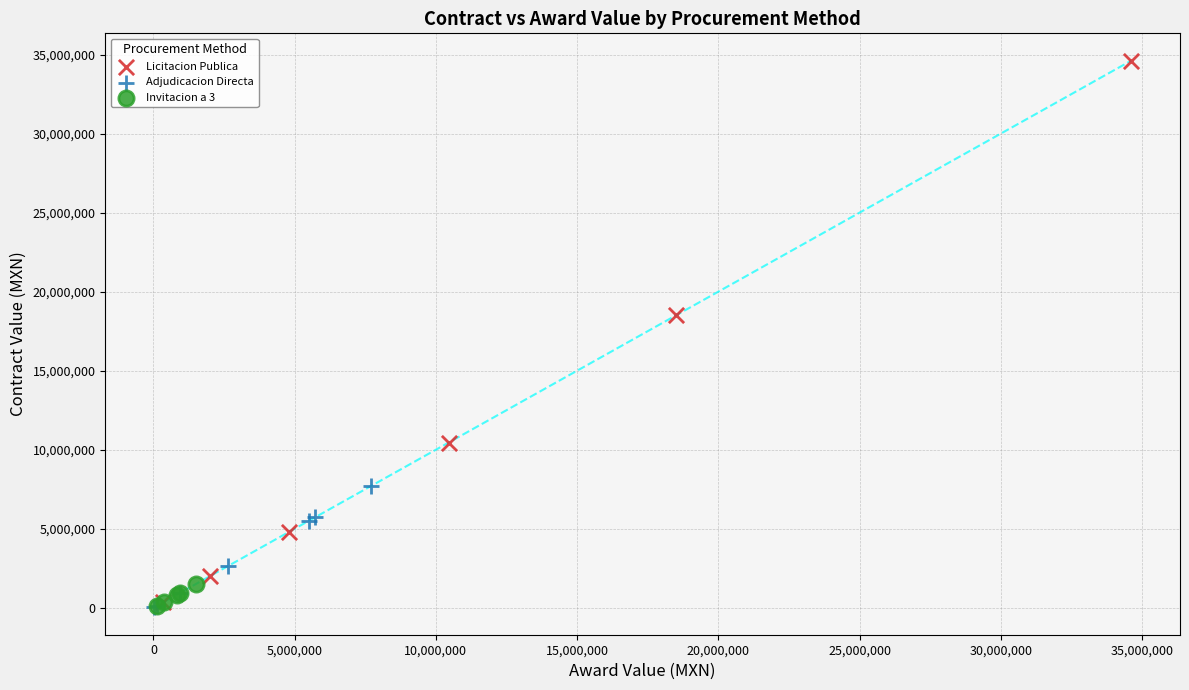

Which series has the widest spread of Y values?

Licitacion Publica